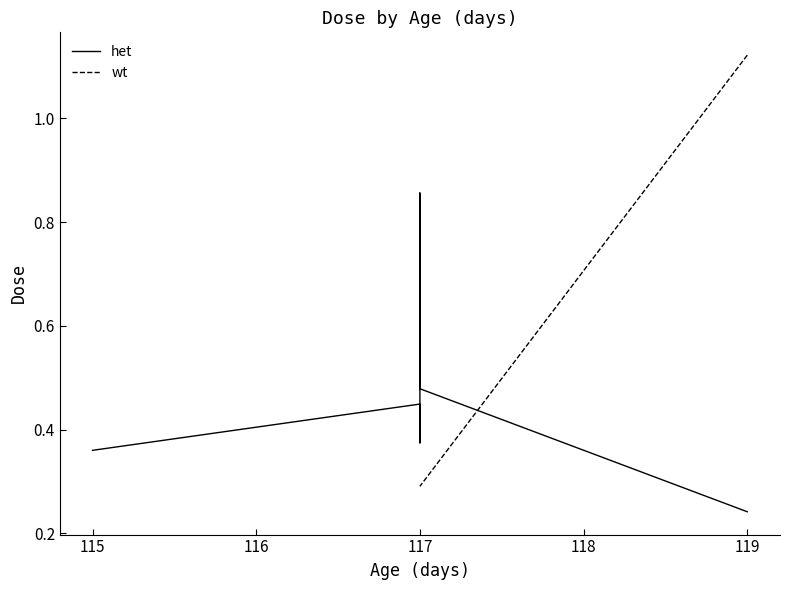

How many interior local peaks (higher than both neighbors) does the data have?

2